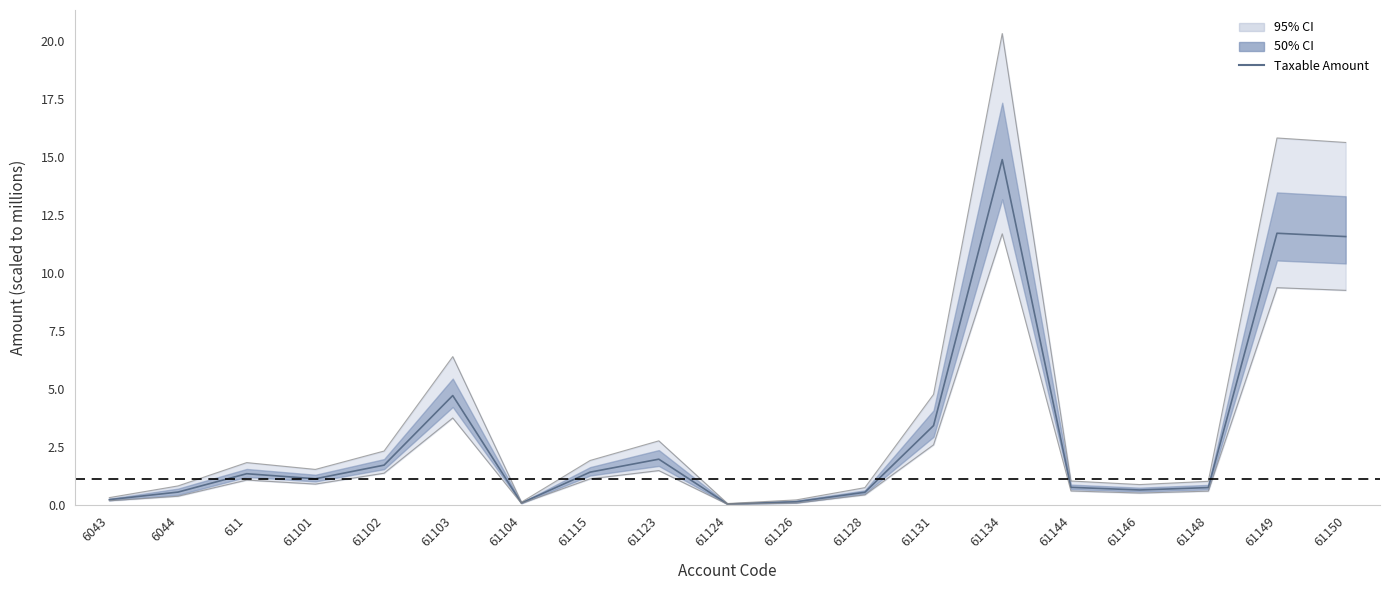

What is the sum of the values at 61134 and 6043?

15.1